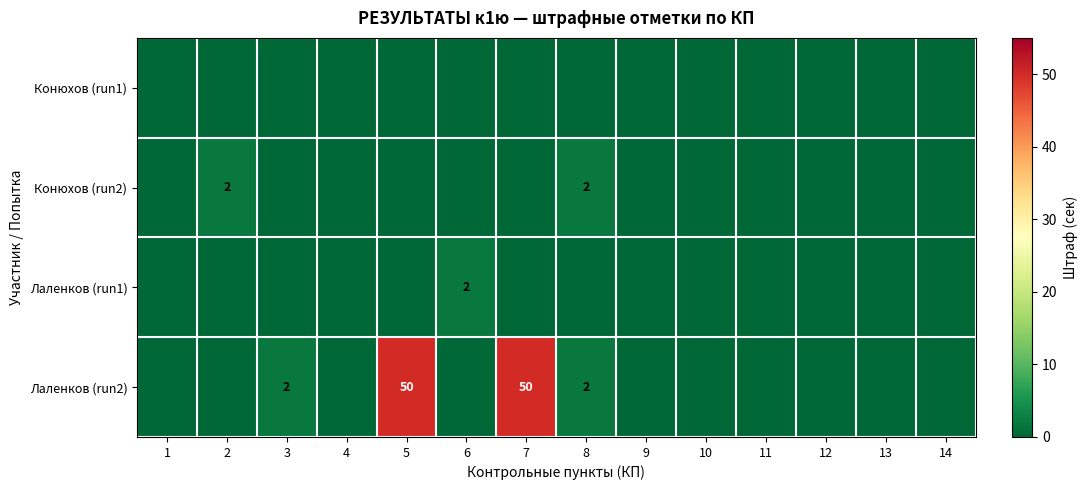

True or false: Лаленков (run2) has a value of 4 at 8.

False